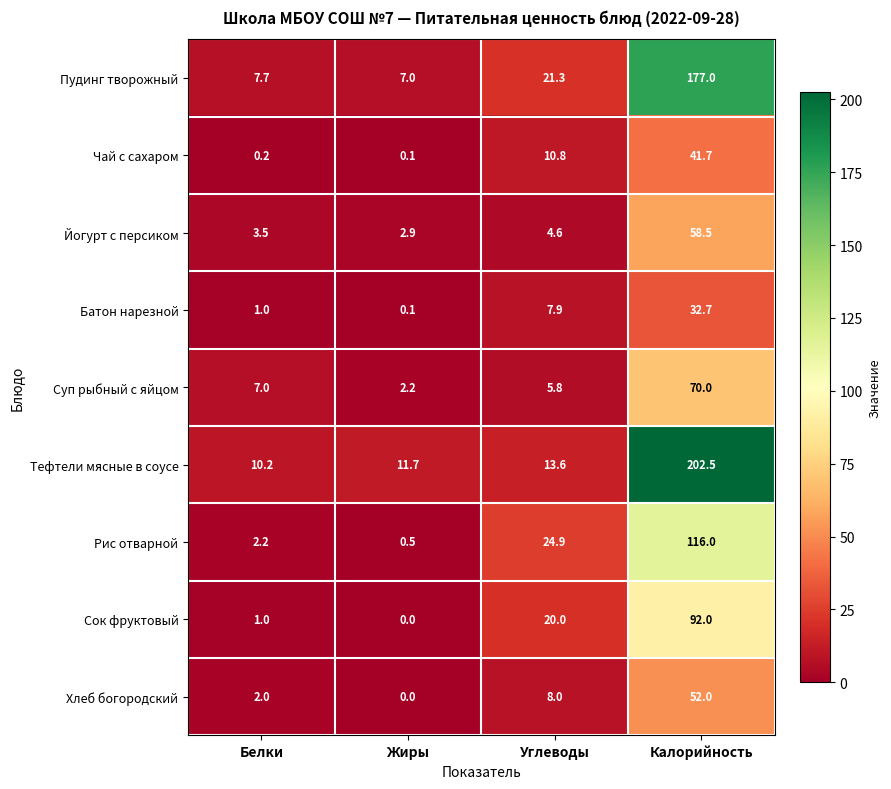

Which series has the widest spread of values?

Тефтели мясные в соусе